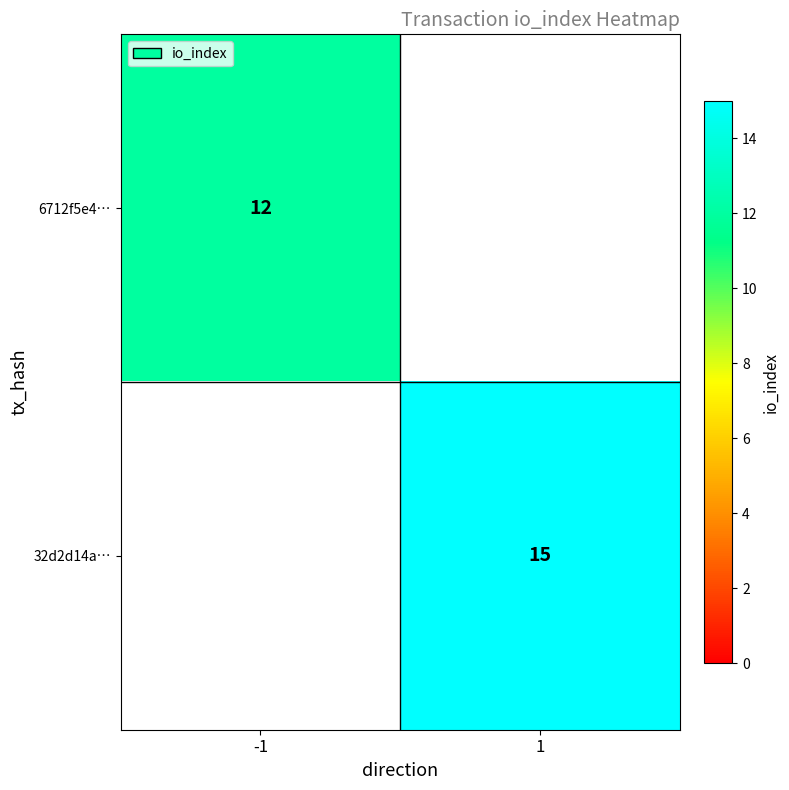

True or false: 32d2d14a… has a value of 8 at 1.

False